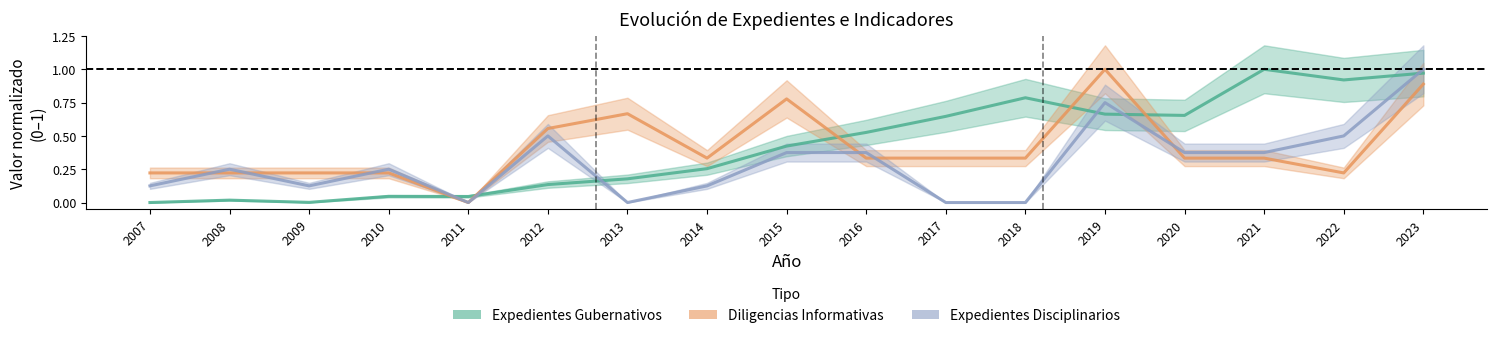

Which series changed the most between 2014 and 2017?

Expedientes Gubernativos